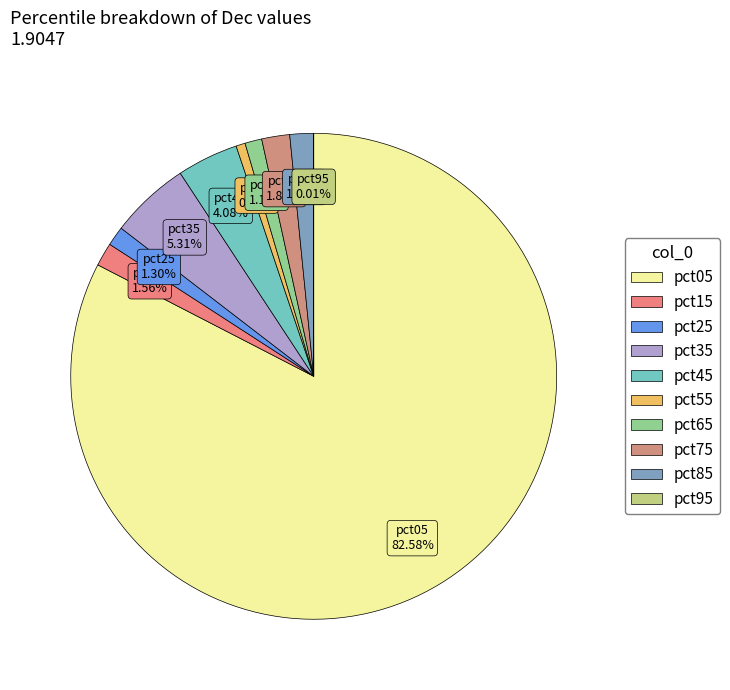

To the nearest percent, what is the average slice percentage?

10%